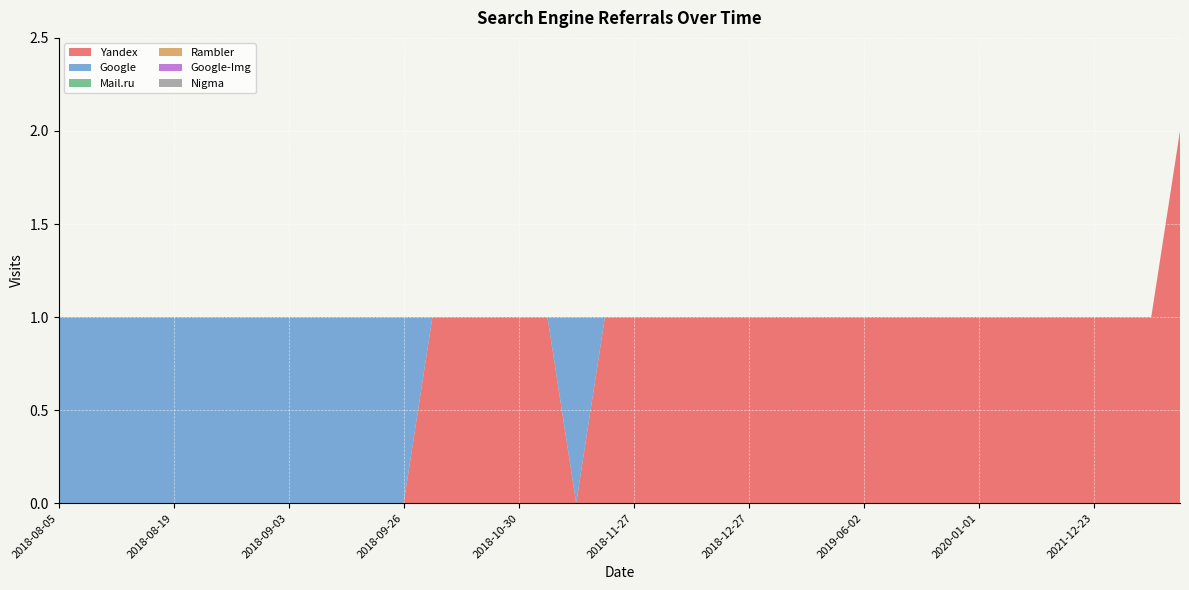

Reading left to right, list all the values displayed in this chart.

Yandex: 0	0	0	0	0	0	0	0	0	0	0	0	0	1	1	1	1	1	0	1	1	1	1	1	1	1	1	1	1	1	1	1	1	1	1	1	1	1	1	2
Google: 1	1	1	1	1	1	1	1	1	1	1	1	1	0	0	0	0	0	1	0	0	0	0	0	0	0	0	0	0	0	0	0	0	0	0	0	0	0	0	0
Mail.ru: 0	0	0	0	0	0	0	0	0	0	0	0	0	0	0	0	0	0	0	0	0	0	0	0	0	0	0	0	0	0	0	0	0	0	0	0	0	0	0	0
Rambler: 0	0	0	0	0	0	0	0	0	0	0	0	0	0	0	0	0	0	0	0	0	0	0	0	0	0	0	0	0	0	0	0	0	0	0	0	0	0	0	0
Google-Img: 0	0	0	0	0	0	0	0	0	0	0	0	0	0	0	0	0	0	0	0	0	0	0	0	0	0	0	0	0	0	0	0	0	0	0	0	0	0	0	0
Nigma: 0	0	0	0	0	0	0	0	0	0	0	0	0	0	0	0	0	0	0	0	0	0	0	0	0	0	0	0	0	0	0	0	0	0	0	0	0	0	0	0